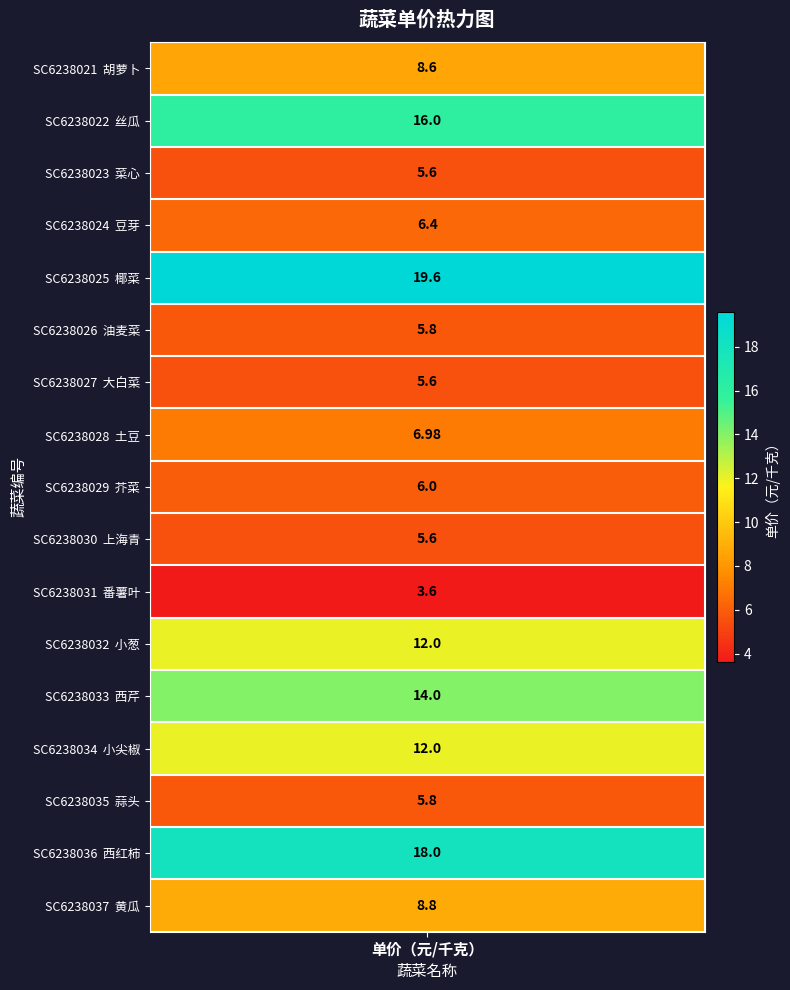

What is the minimum value shown in the chart?

3.6